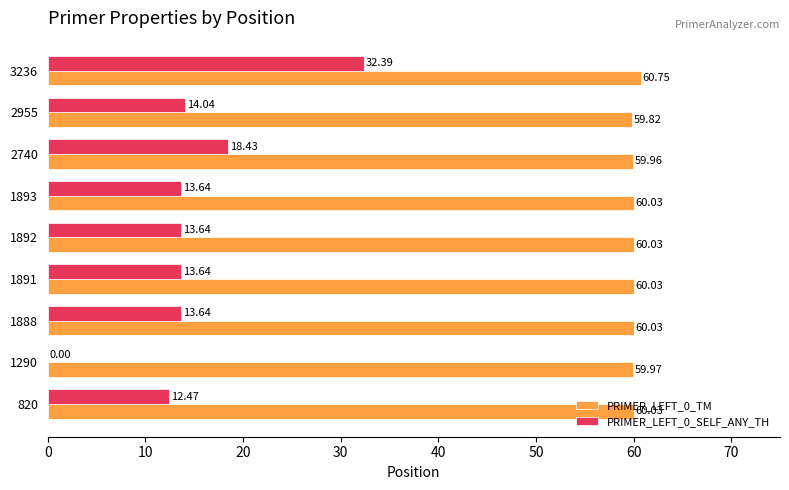

Which series has the largest total across all categories?

PRIMER_LEFT_0_TM